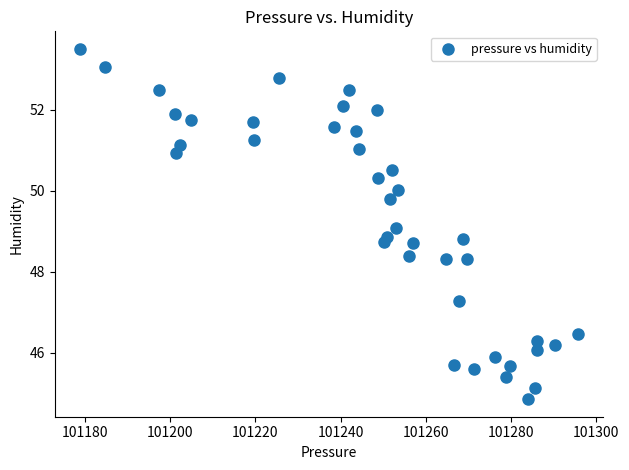

What is the range of X values (max minus min)?

117.0